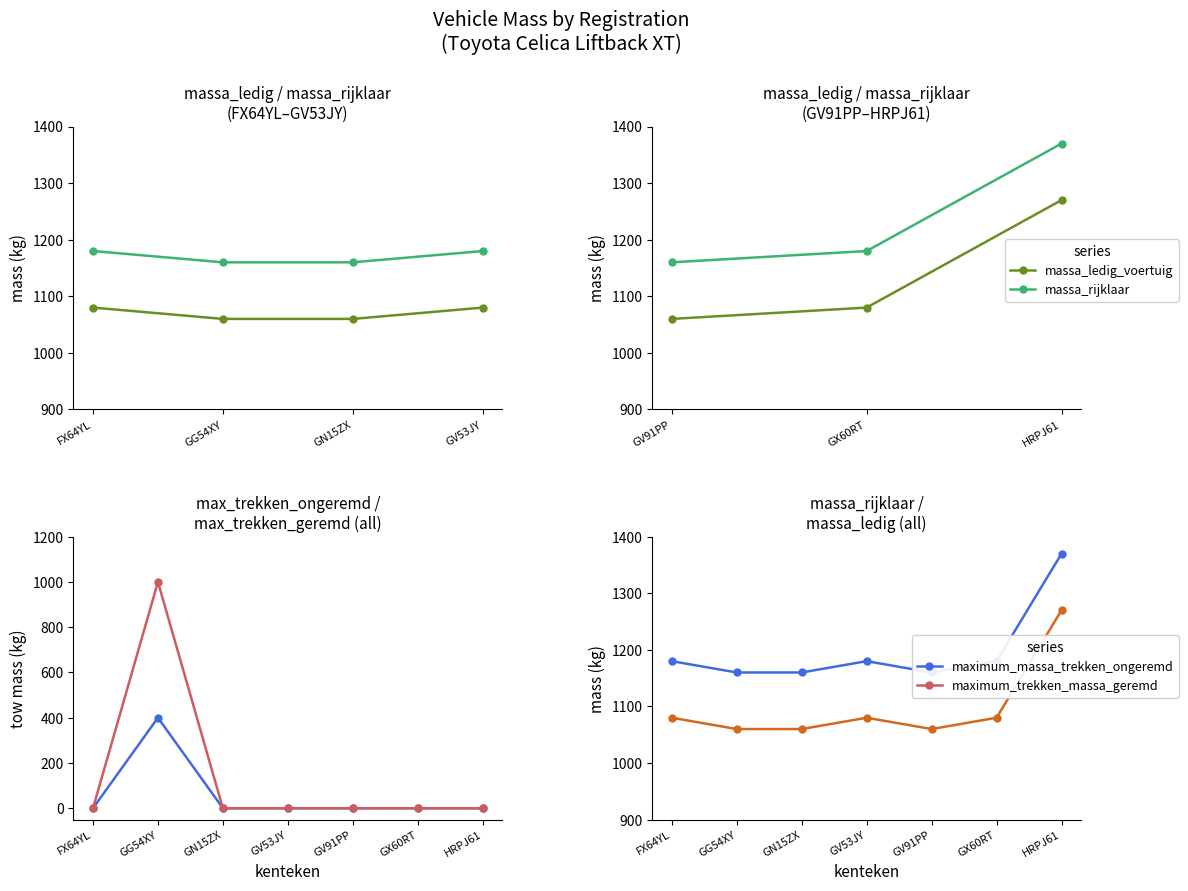

Is this an area chart (filled region under the line)?

No